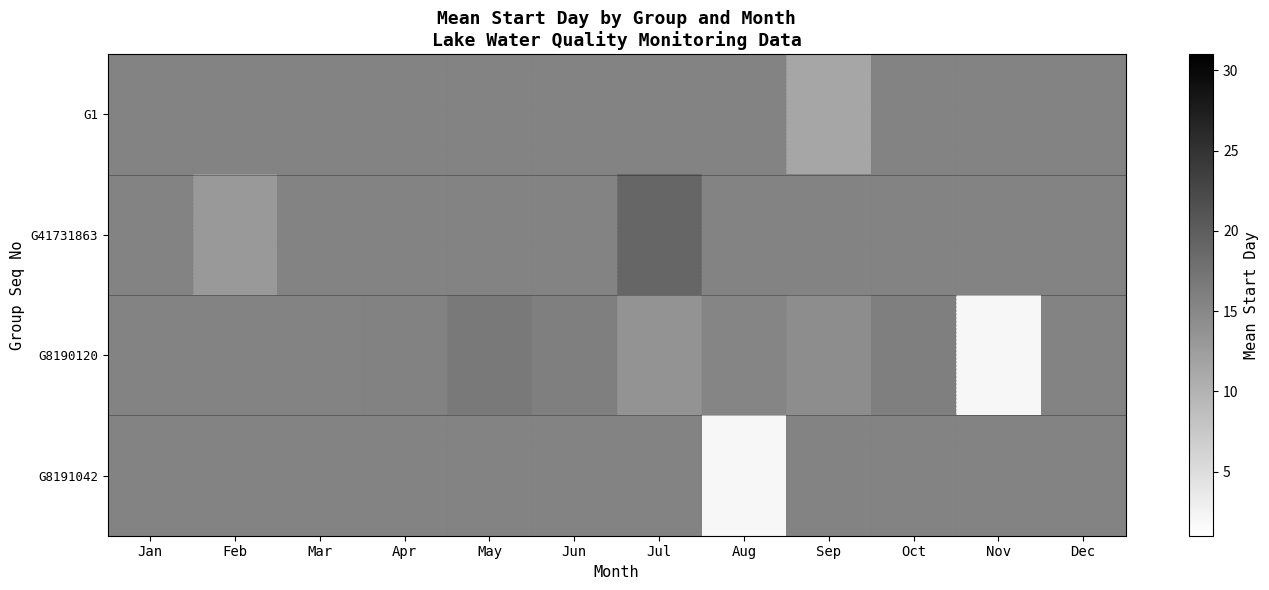

At which category is the sum across all series the highest?

Jul